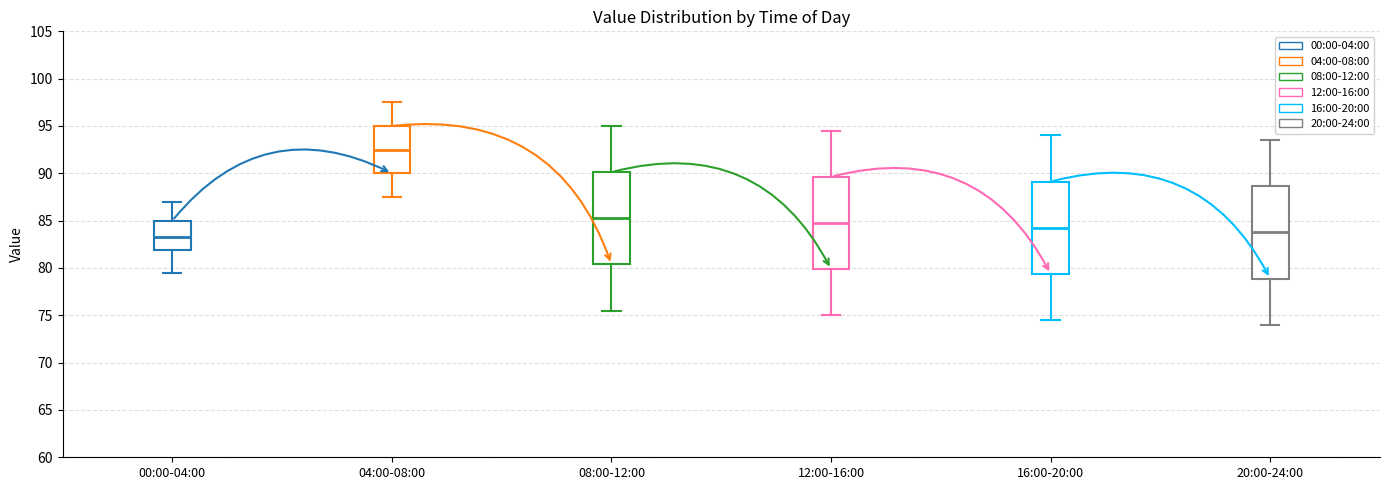

Where is the upper edge of the box for 00:00-04:00 on the y-axis? The values are not printed on the chart, so give them approximately, as read against the axis.

85.0